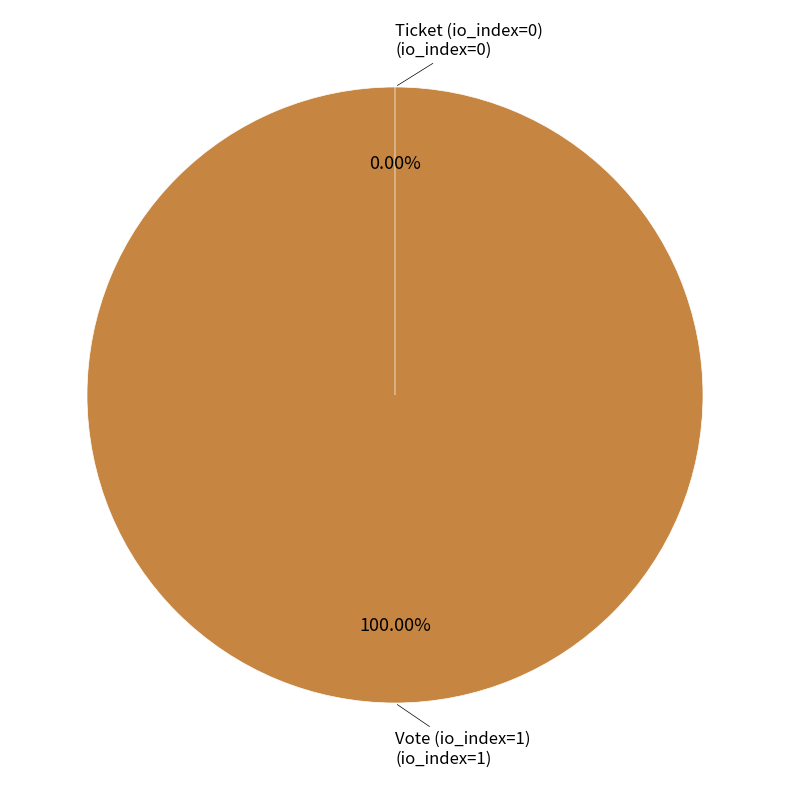

To the nearest percent, what is the average slice percentage?

50%